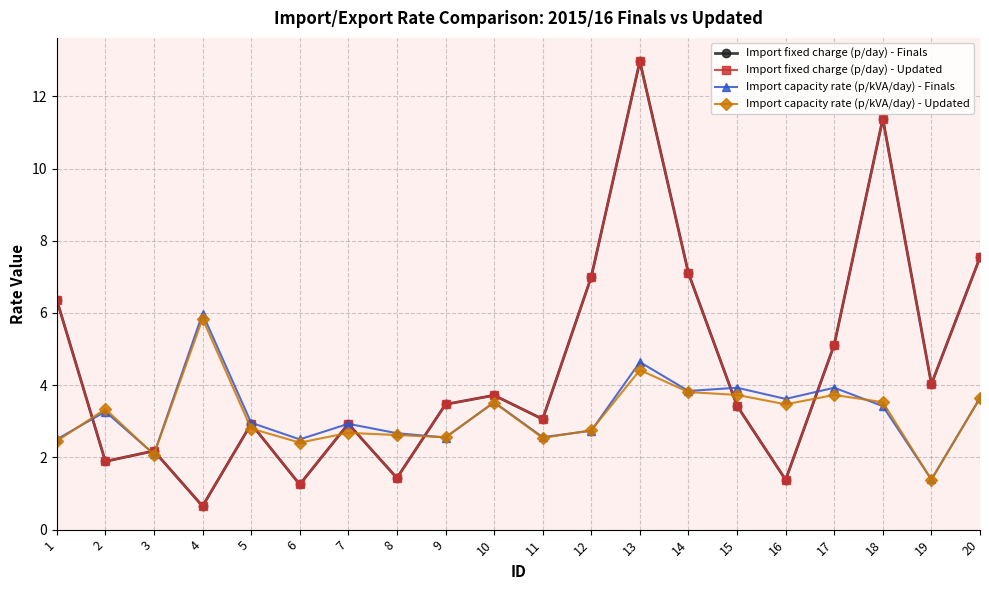

How many distinct data groups are displayed?

4